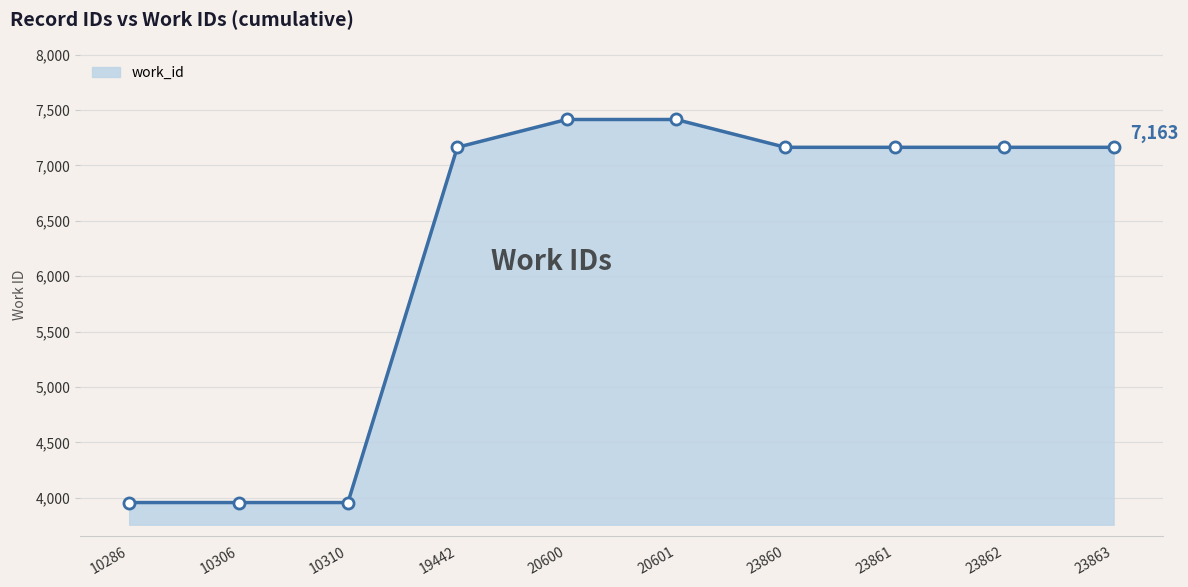

What is the minimum value shown in the chart?

3957